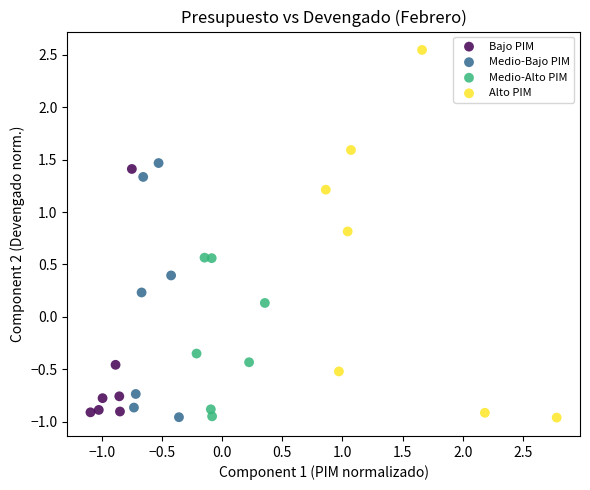

What are all the series names shown in the legend?

Bajo PIM, Medio-Bajo PIM, Medio-Alto PIM, Alto PIM